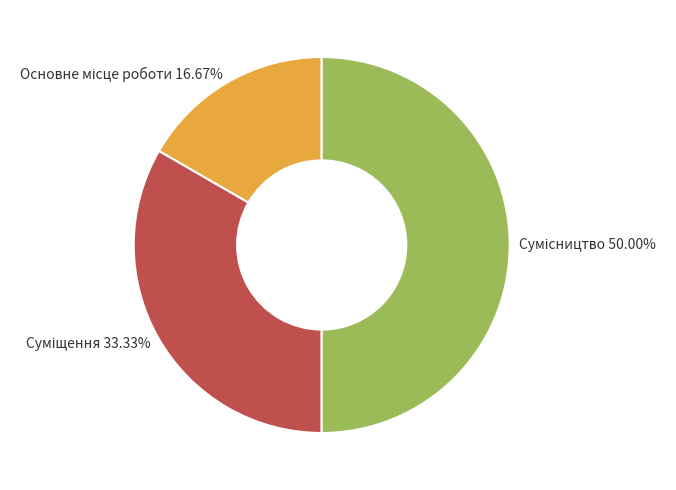

To the nearest percent, what portion does Суміщення represent?

33%